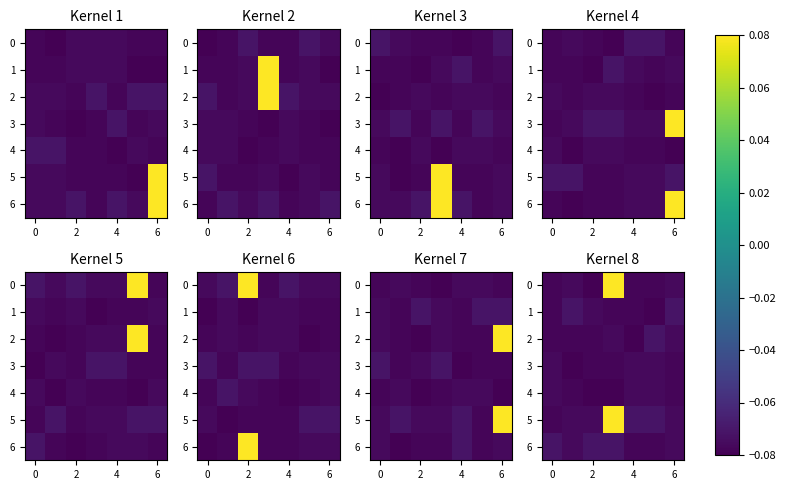

The row_2 series shows -0.1 at 2. True or false?

False